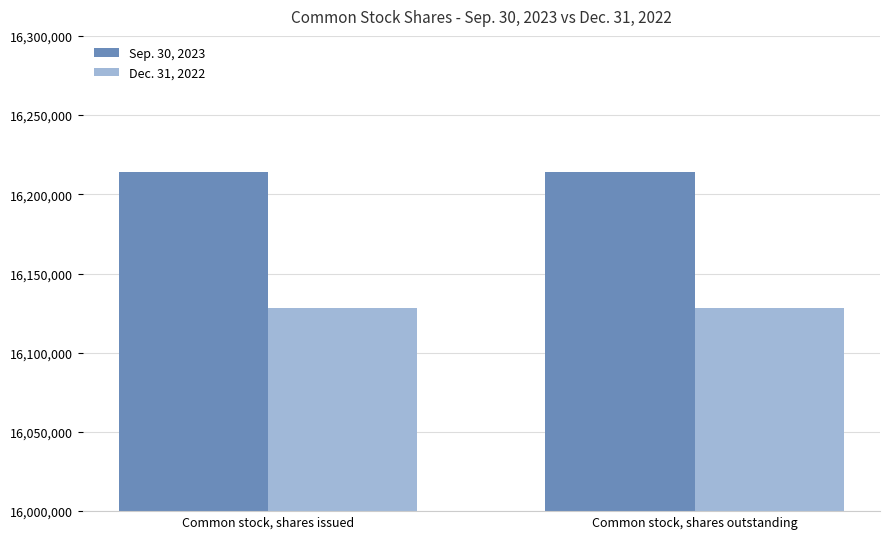

Is it true that Sep. 30, 2023 equals 16214000 at Common stock, shares issued?

True